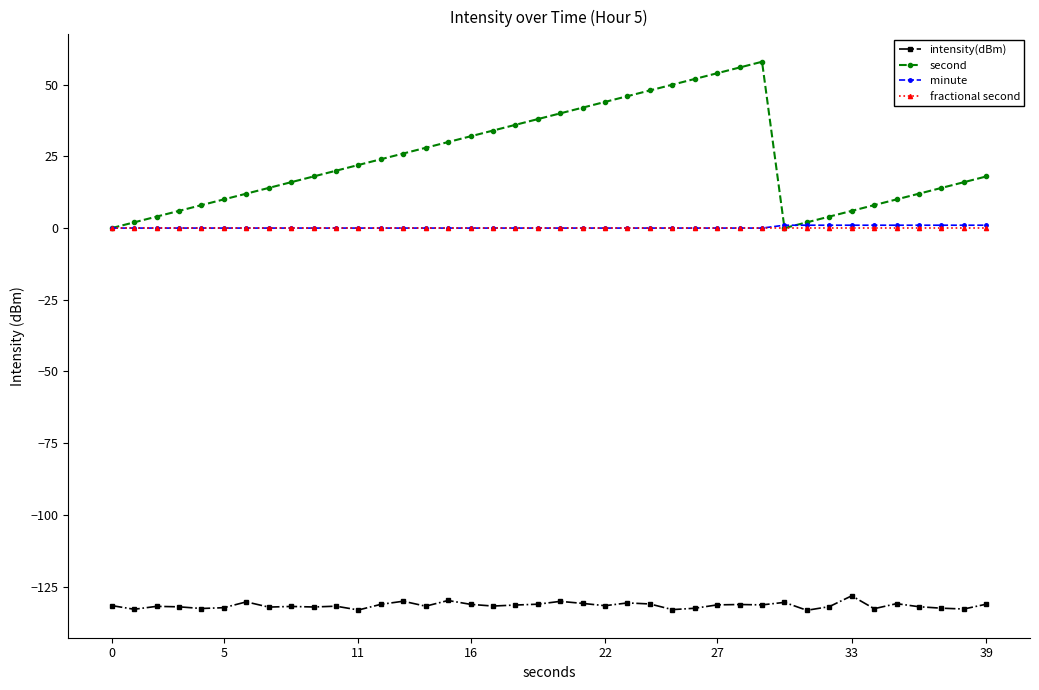

Which series has the largest total across all categories?

second